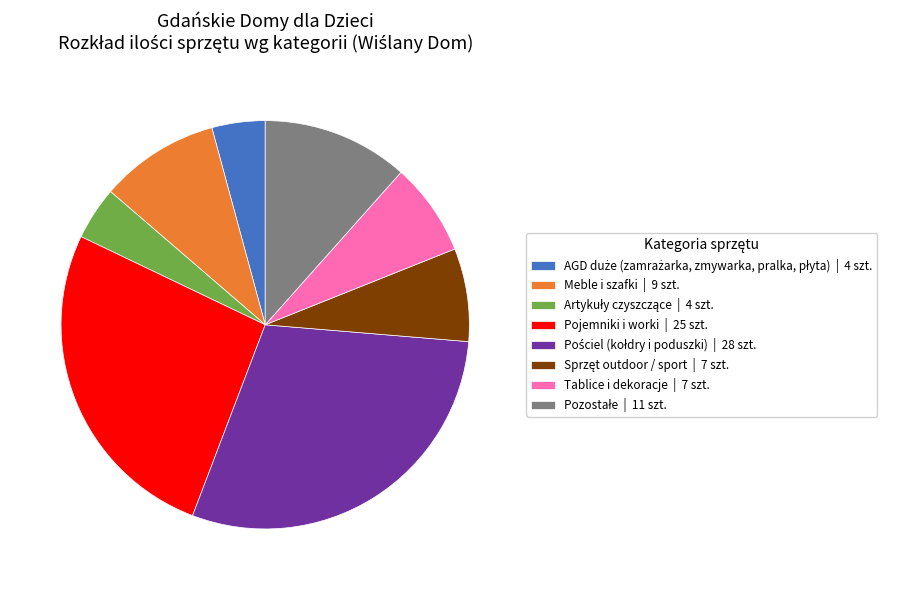

True or false: Pojemniki i worki | 25 szt. accounts for 14% of the total.

False